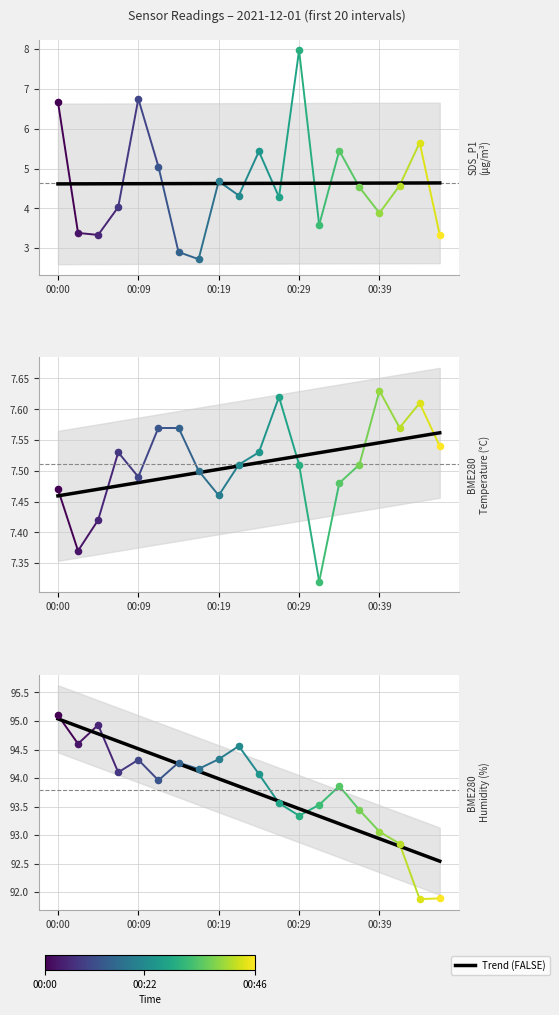

Is the value of BME280_temperature at 00:09 greater than the value of BME280_humidity at 00:00?

No